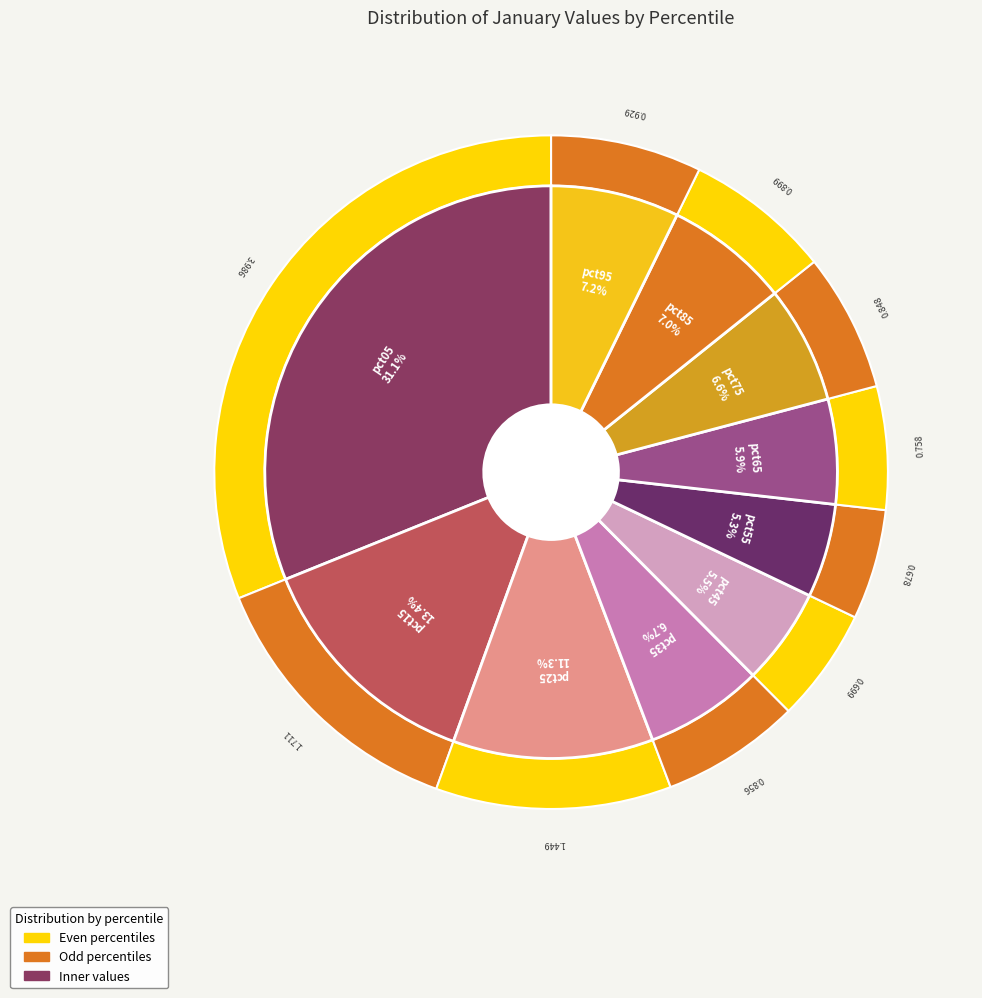

Which slice is the largest?

pct05